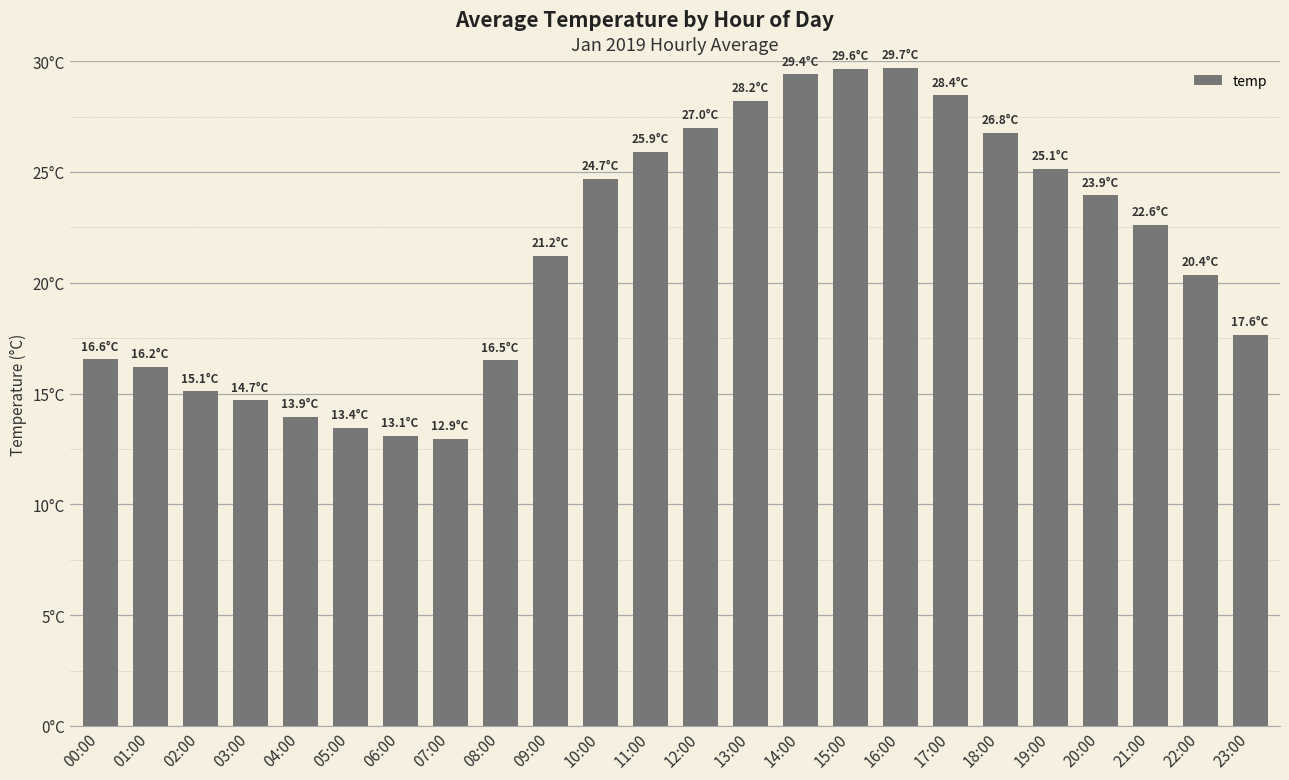

What position from the left is 21:00?

22